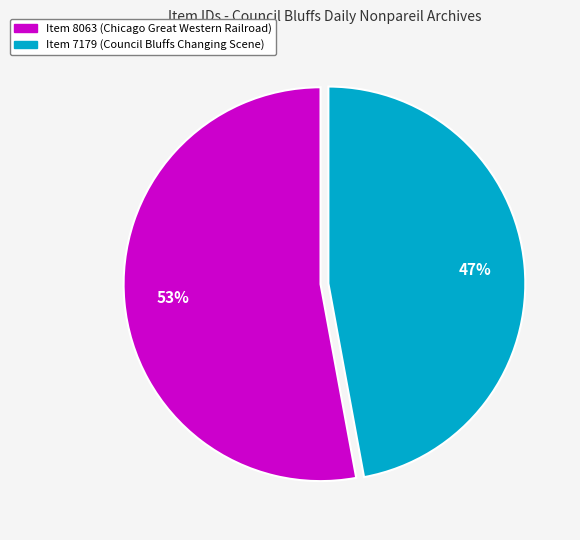

How many slices are in this pie chart?

2